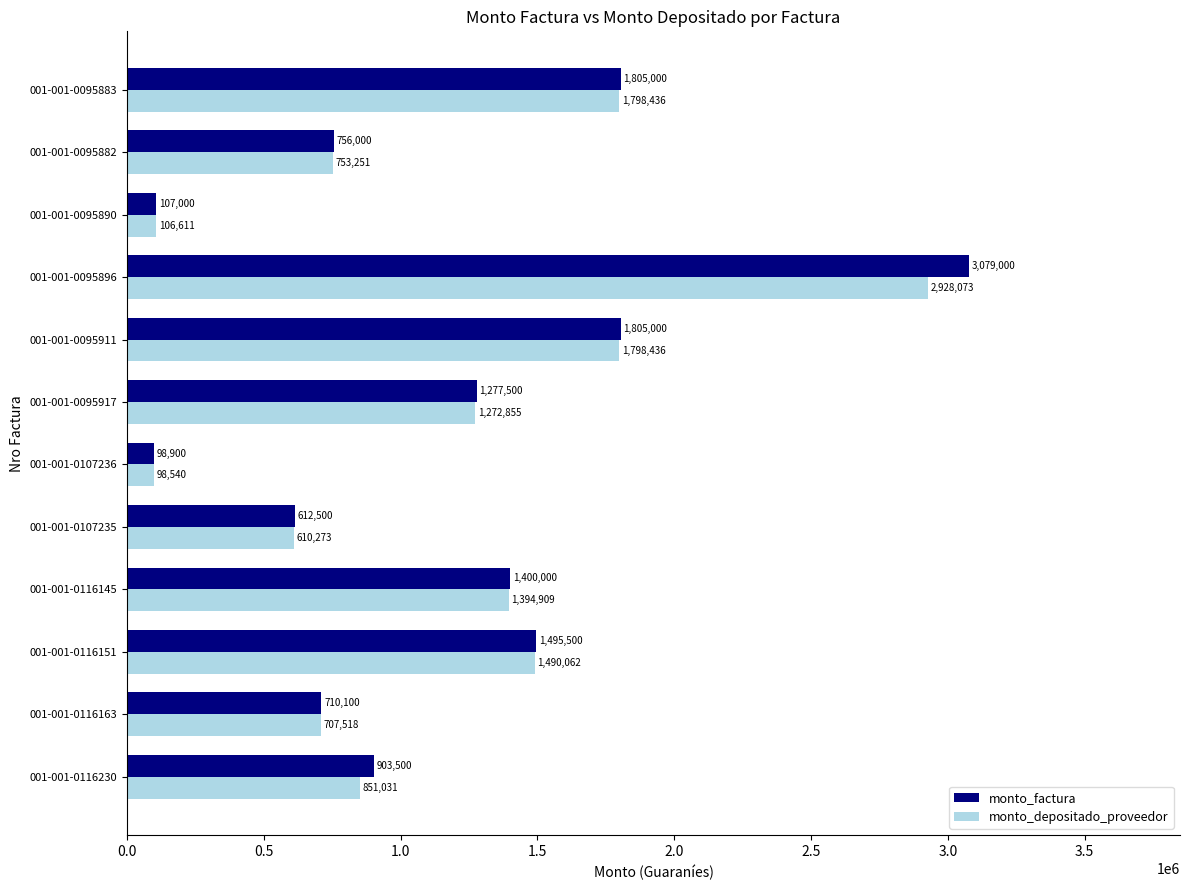

List the series in order of their overall mean, lowest first.

monto_depositado_proveedor, monto_factura